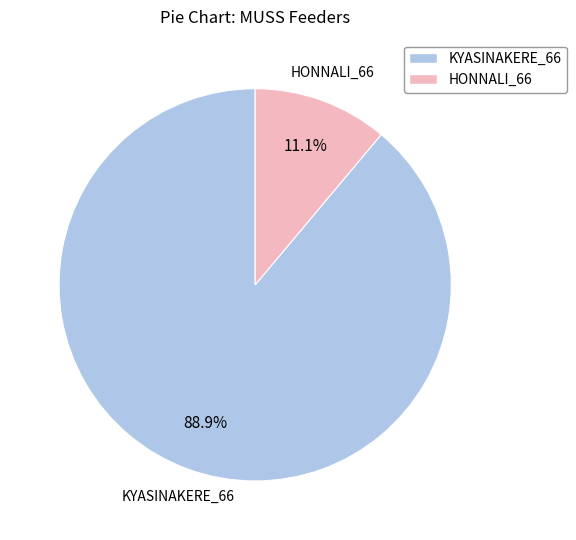

Is it true that KYASINAKERE_66 is 97% of the pie?

False